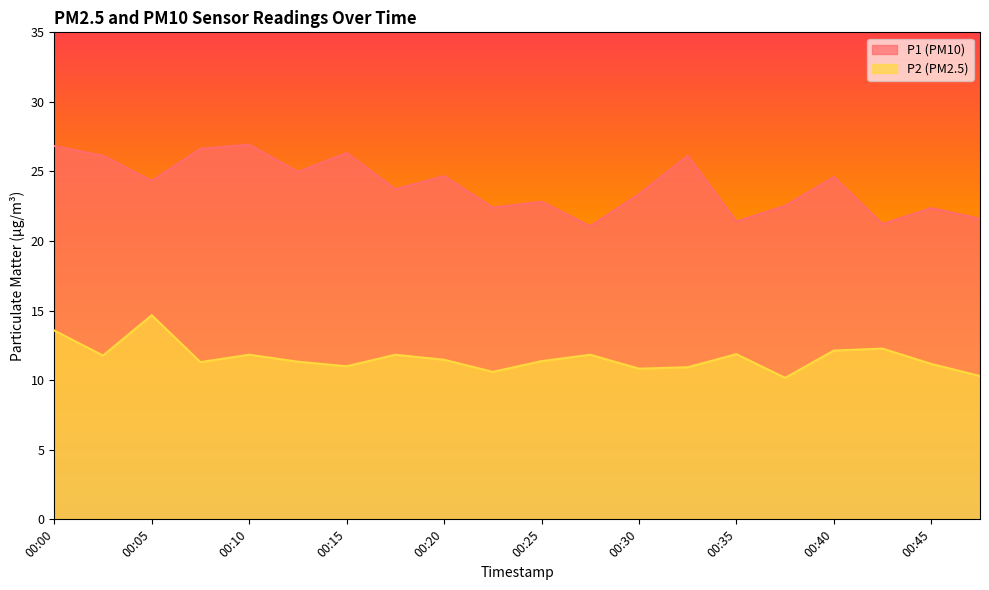

Which series has the largest range (max minus min)?

P1 (PM10)